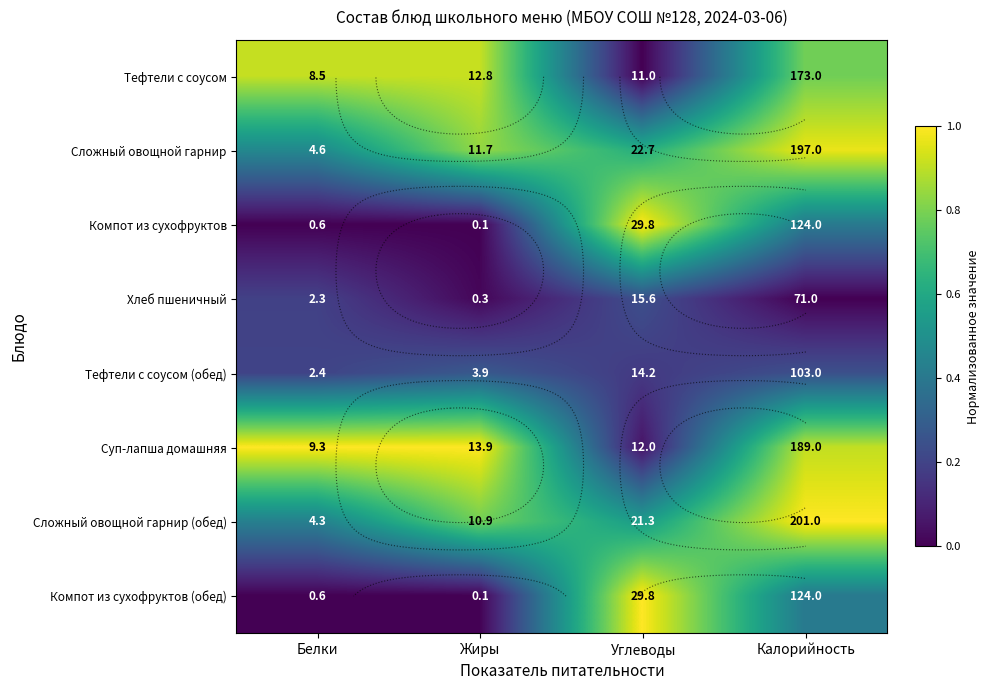

The value of Суп-лапша домашняя at Белки is 1.0. True or false?

True